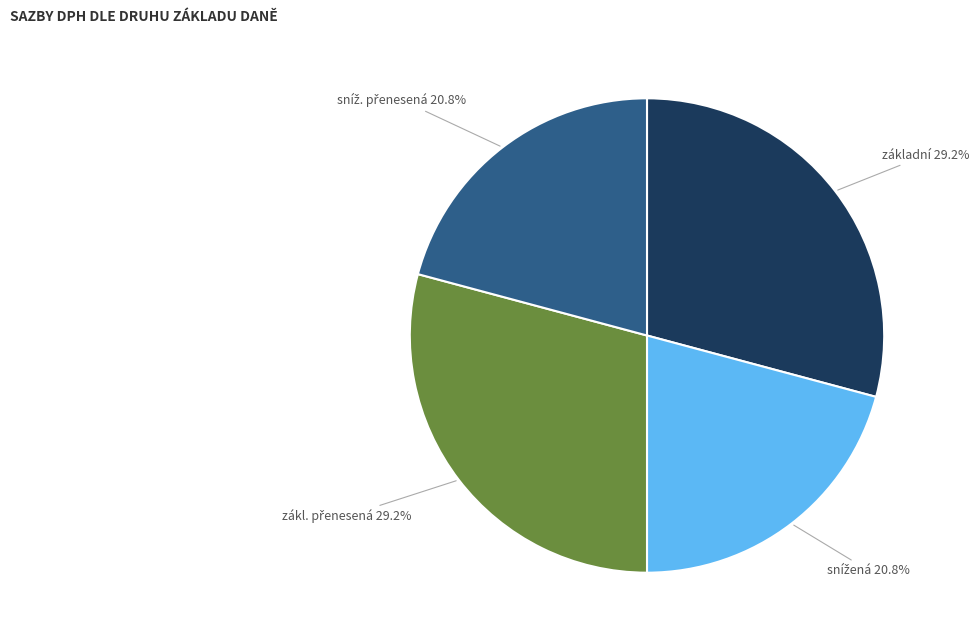

Is there a majority slice in this chart?

No